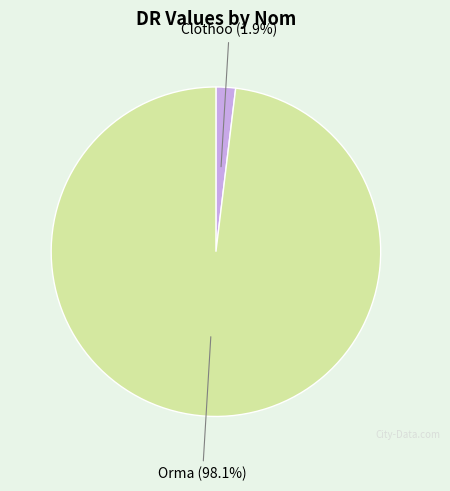

Rank the categories by value from lowest to highest.

Clothoo, Orma